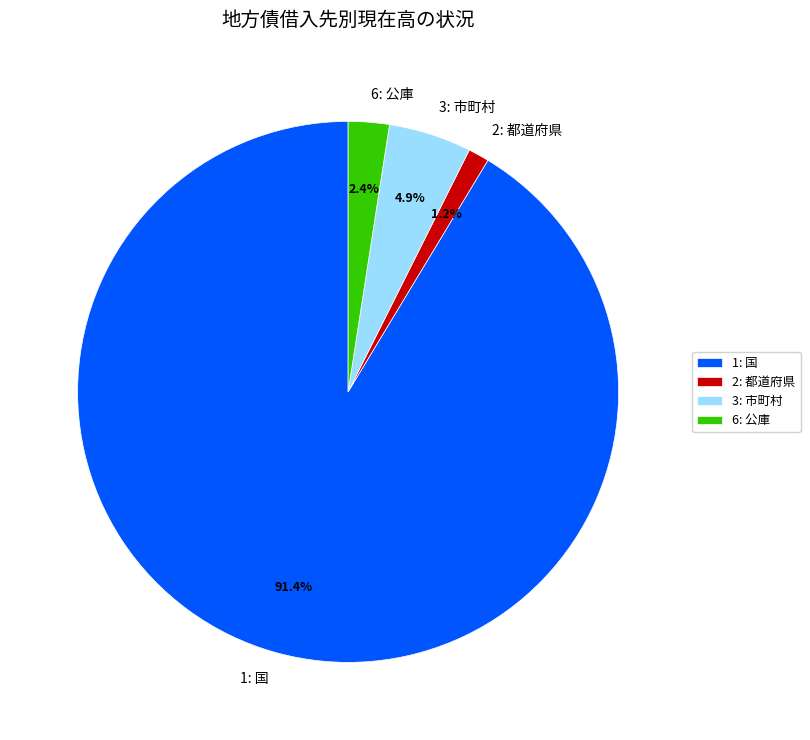

What is the majority slice?

1: 国